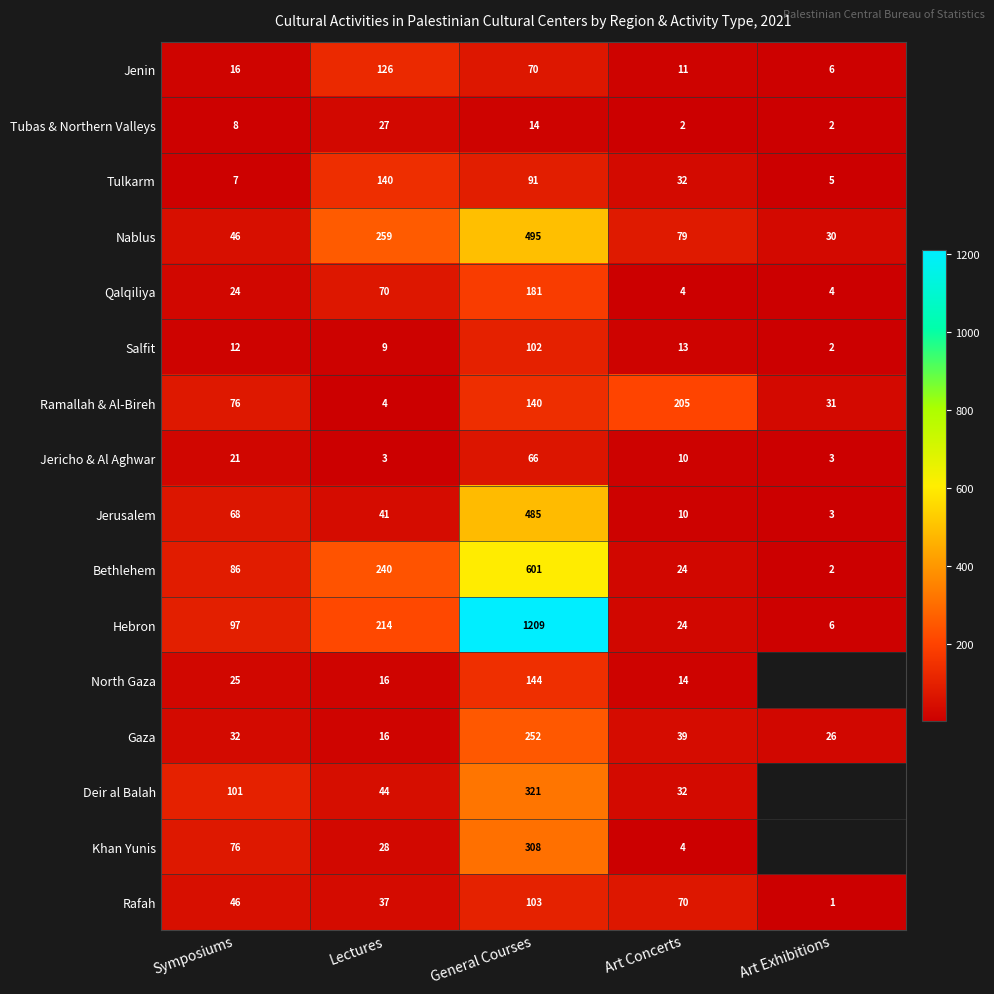

At which category is the sum across all series the highest?

General Courses